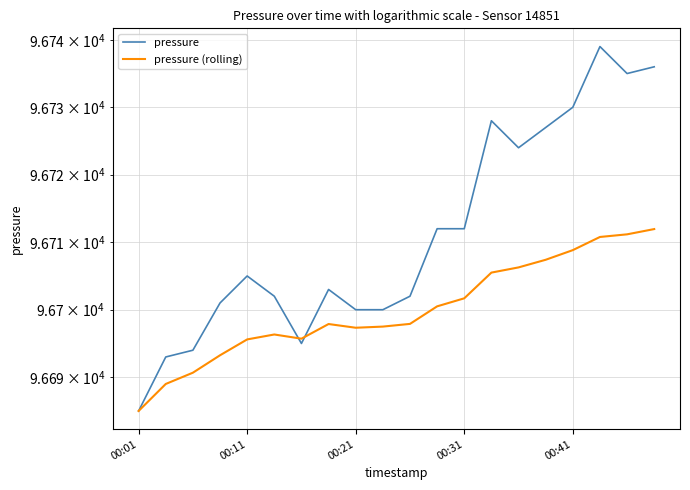

List the series in order of their peak value, lowest first.

pressure (rolling), pressure